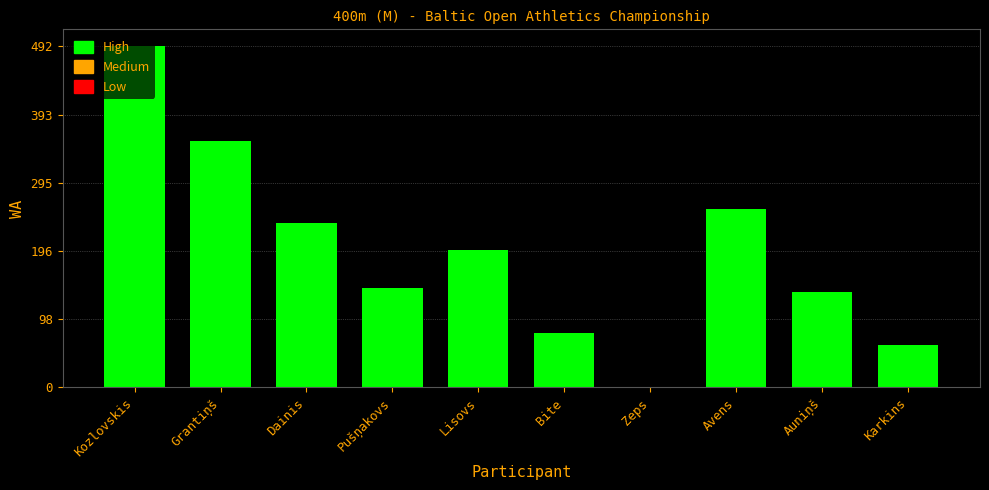

Which has a higher value, Dainis or Pušņakovs?

Dainis